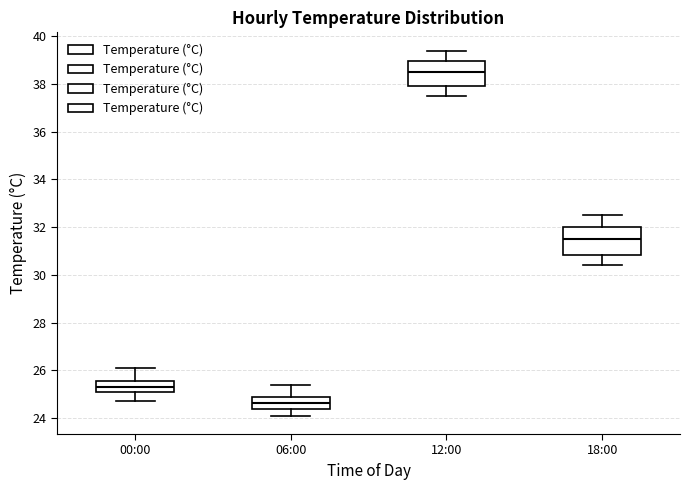

Reading left to right, transcribe this box plot: for each box, give where its median line is, the range the box spans, and where its two whiskers end, as read against the y-axis. The values are not printed on the chart, so give them approximately, as read against the axis.

00:00: median 25.4, box 25.2 to 25.6, whiskers 24.8 to 26.2
06:00: median 24.6, box 24.4 to 24.8, whiskers 24.2 to 25.4
12:00: median 38.6, box 38.0 to 39.0, whiskers 37.6 to 39.4
18:00: median 31.6, box 30.8 to 32.0, whiskers 30.4 to 32.6